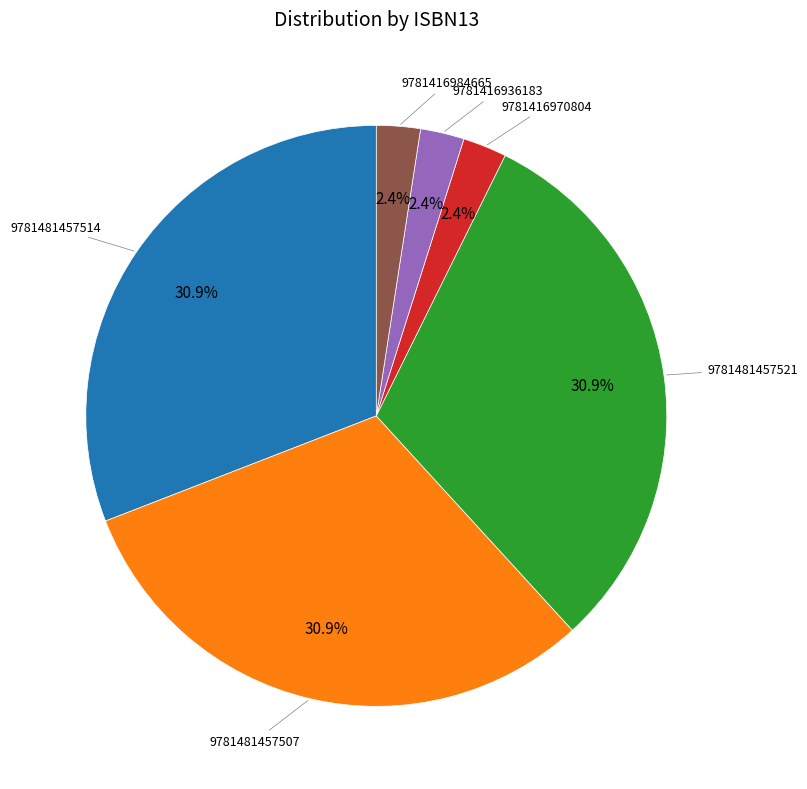

Does 9781481457521 account for over 50% of the chart?

No